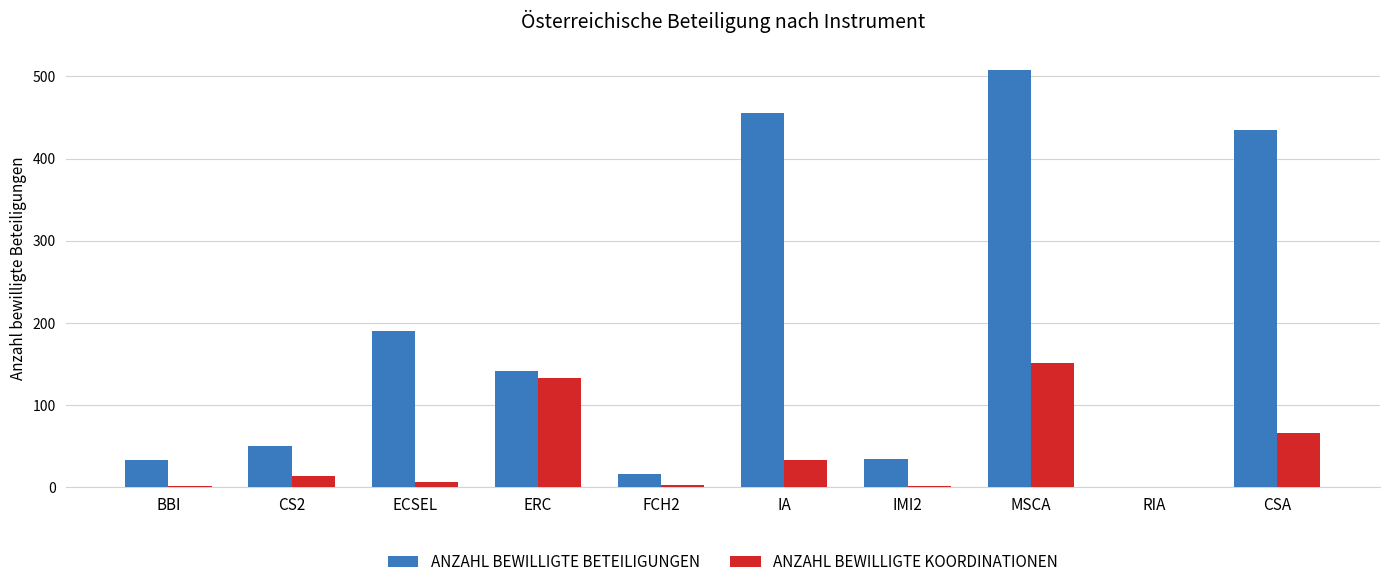

Where is ANZAHL BEWILLIGTE BETEILIGUNGEN nearest to the value 254?

ECSEL